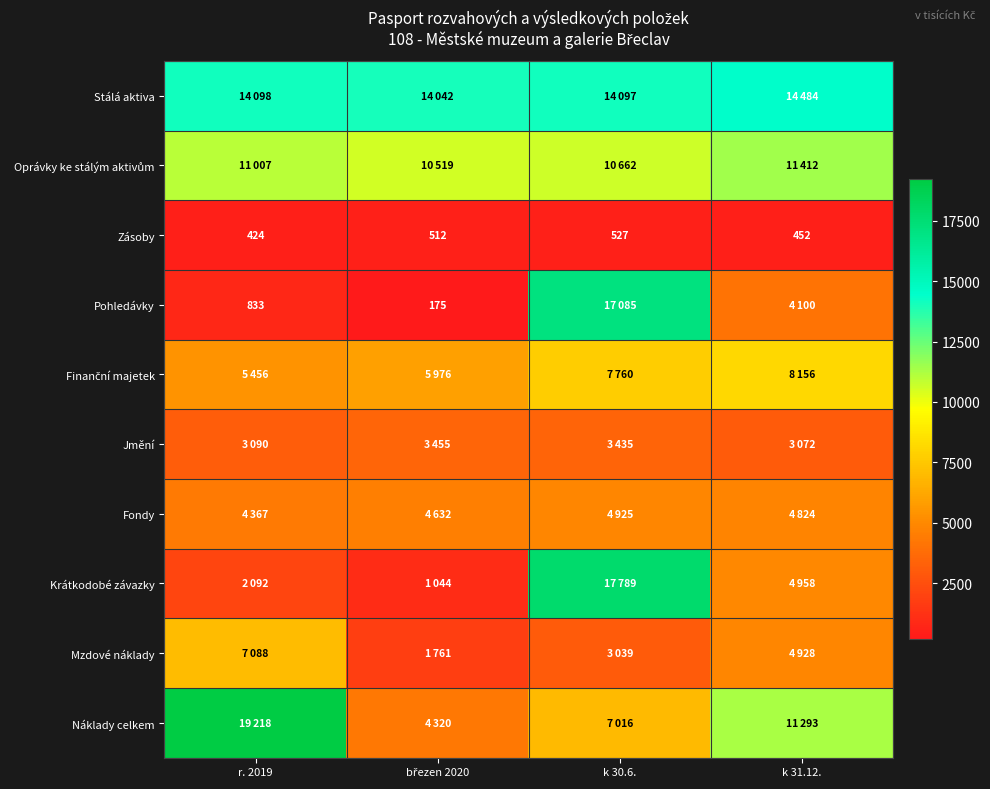

What is the difference between the maximum and second lowest values in the Zásoby series?

75